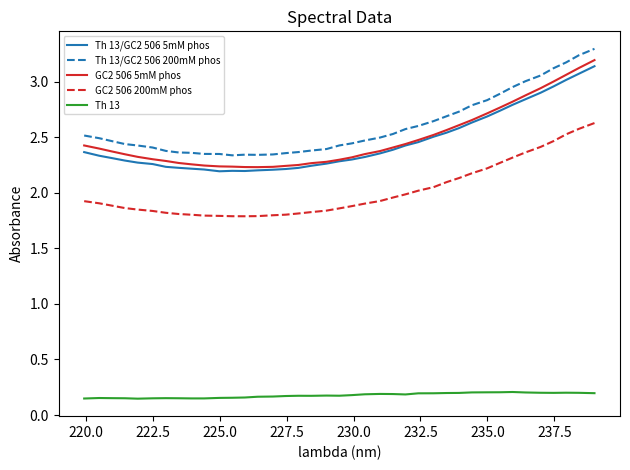

What is the greatest value displayed?

3.3